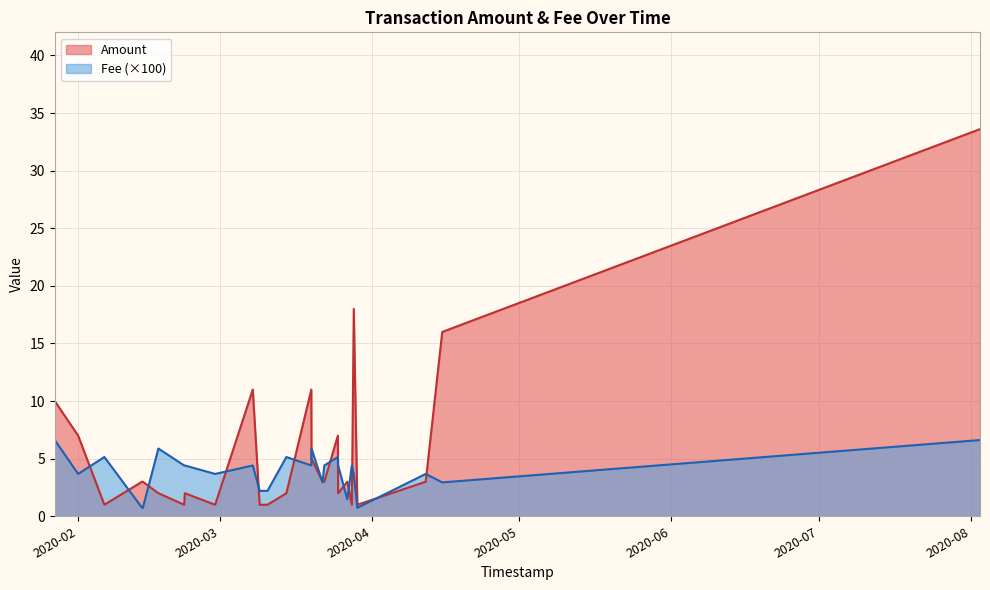

Rank the series at 18 from lowest to highest value.

Fee, Amount